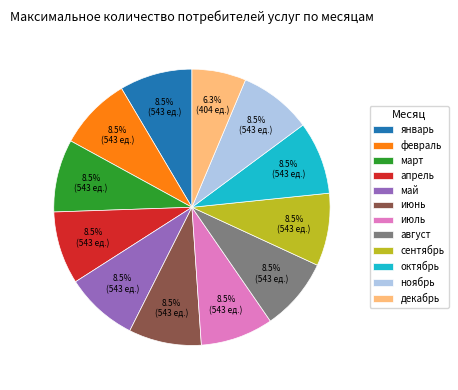

Count the number of slices in the pie.

12